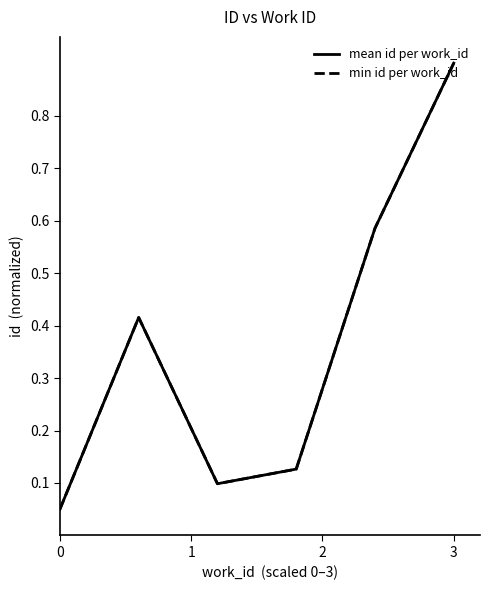

What is the highest value of the min id per work_id series?

0.9